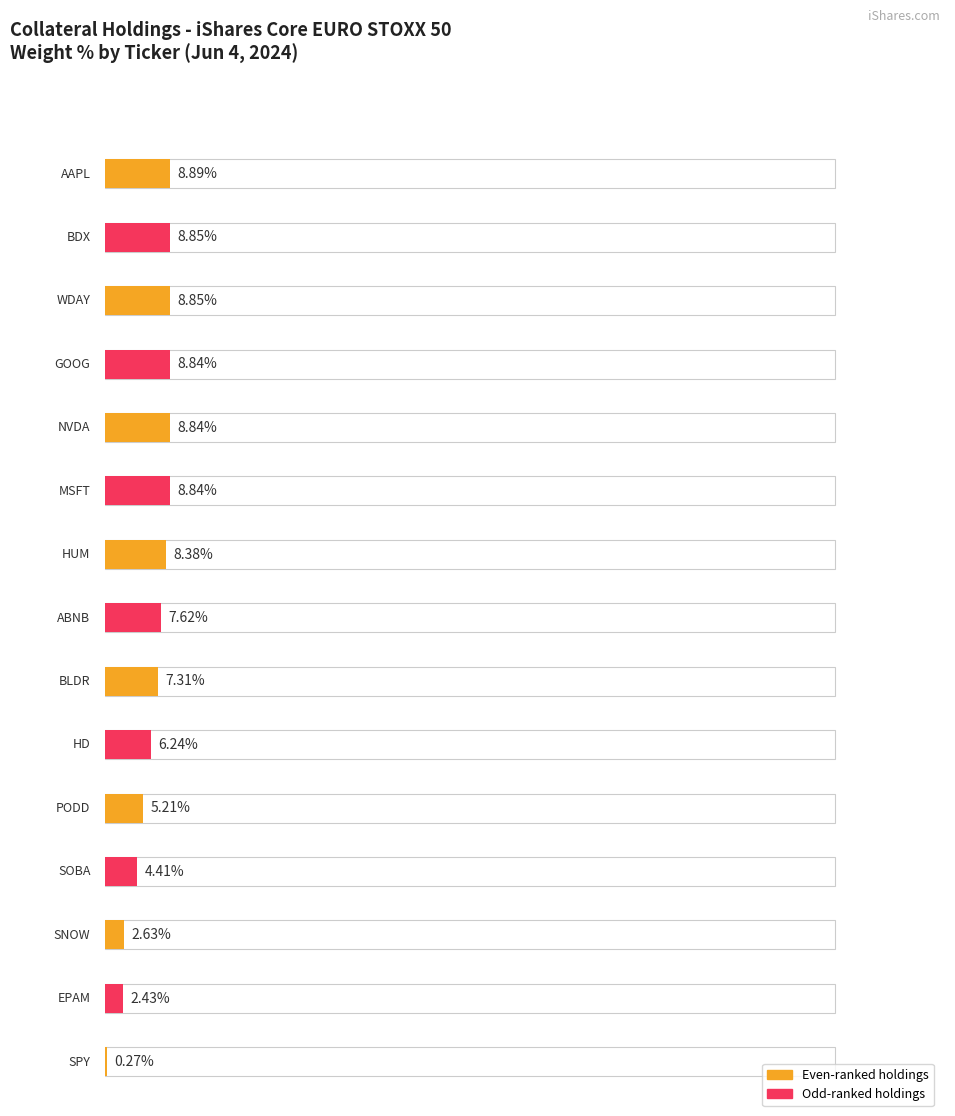

List the labels in order of value, largest first.

AAPL, BDX, WDAY, GOOG, NVDA, MSFT, HUM, ABNB, BLDR, HD, PODD, SOBA, SNOW, EPAM, SPY